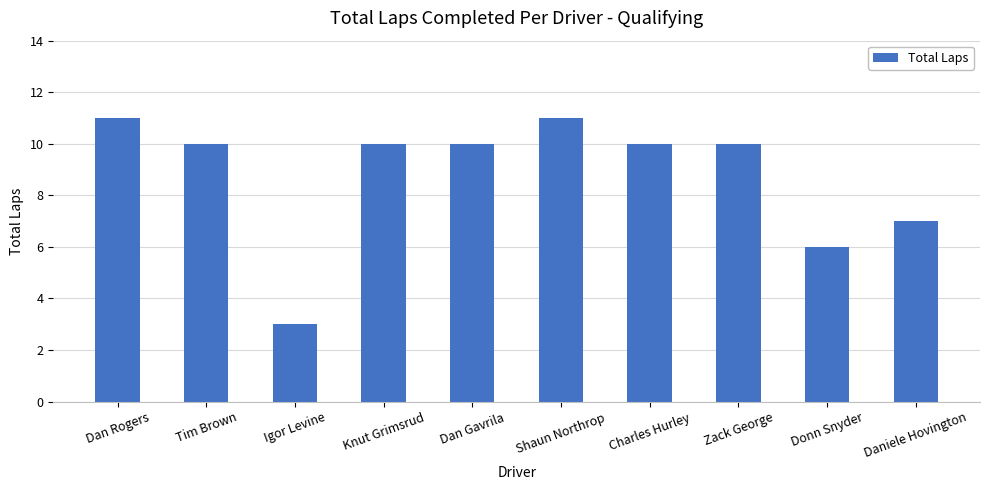

What is the difference between the values at Zack George and Donn Snyder?

4